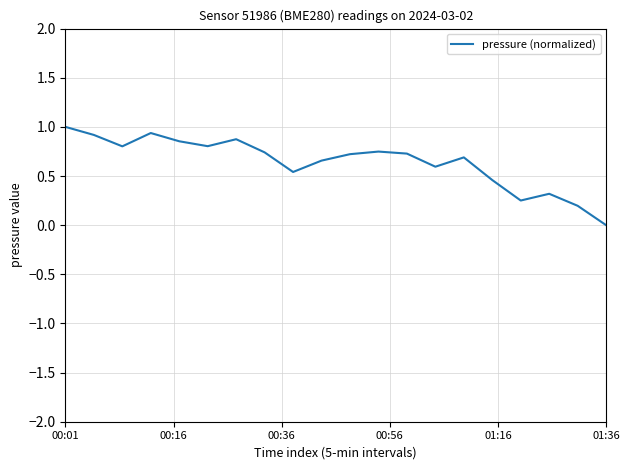

What is the greatest value displayed?

1.0